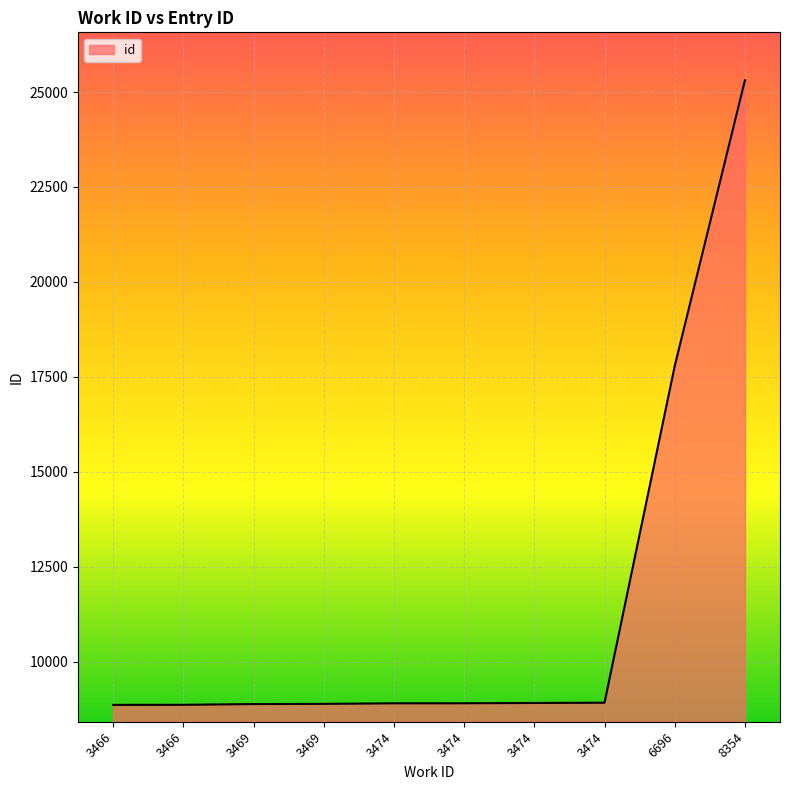

At which label does the data first exceed 8907?

3474